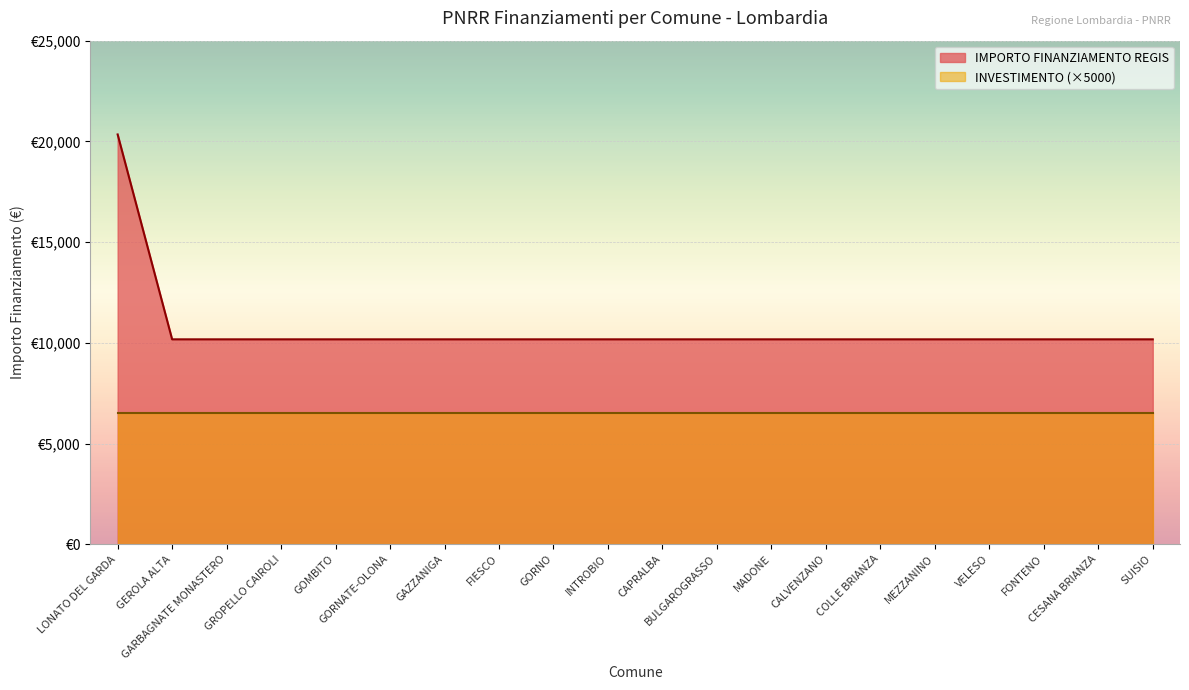

Does the chart display data point markers on the line(s)?

No